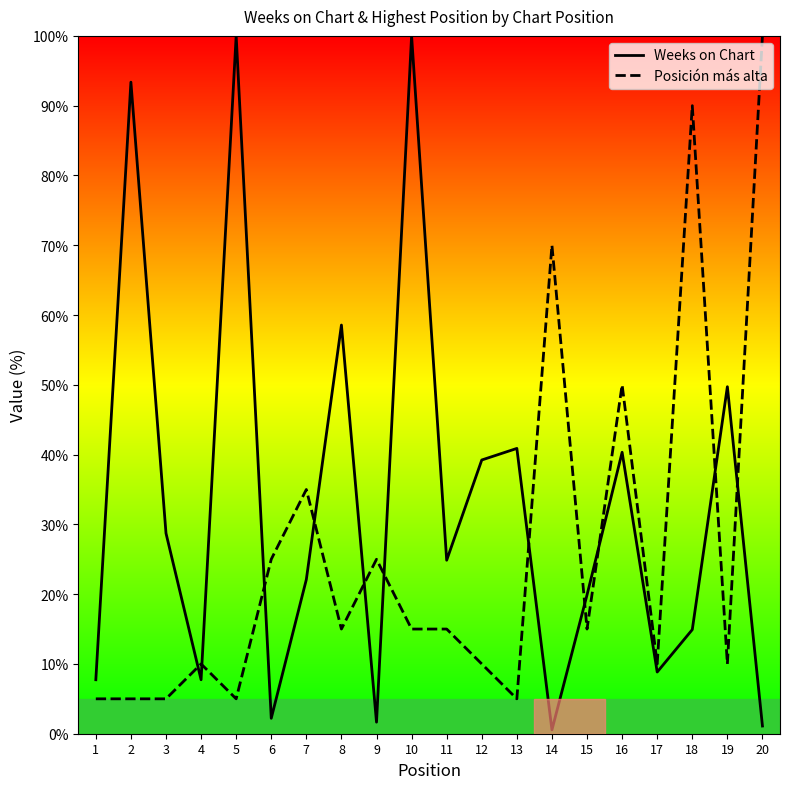

What is the difference between the Posición más alta values at 17 and 3?

5.0